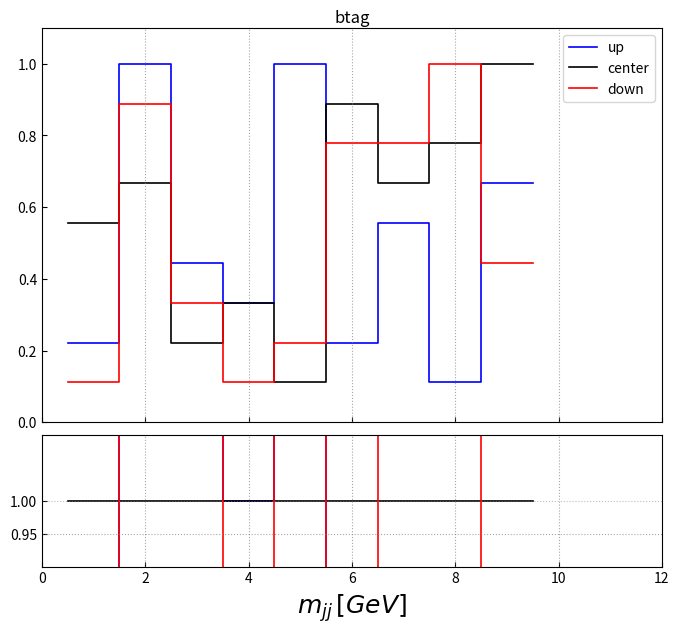

What is the value of the center point at the 10th from the left?

1.0